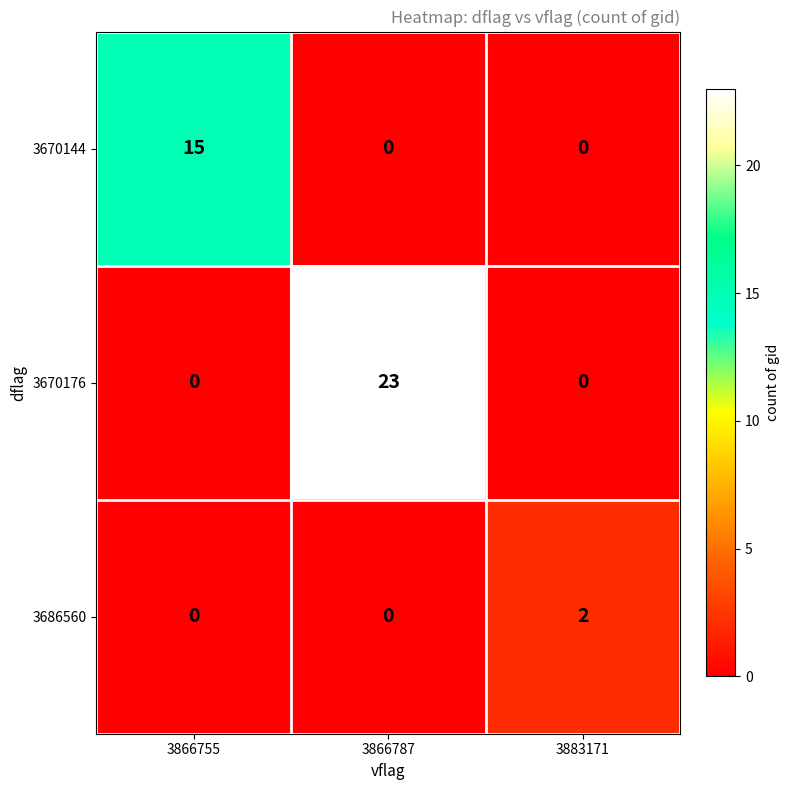

List the series in order of their peak value, highest first.

3670176, 3670144, 3686560